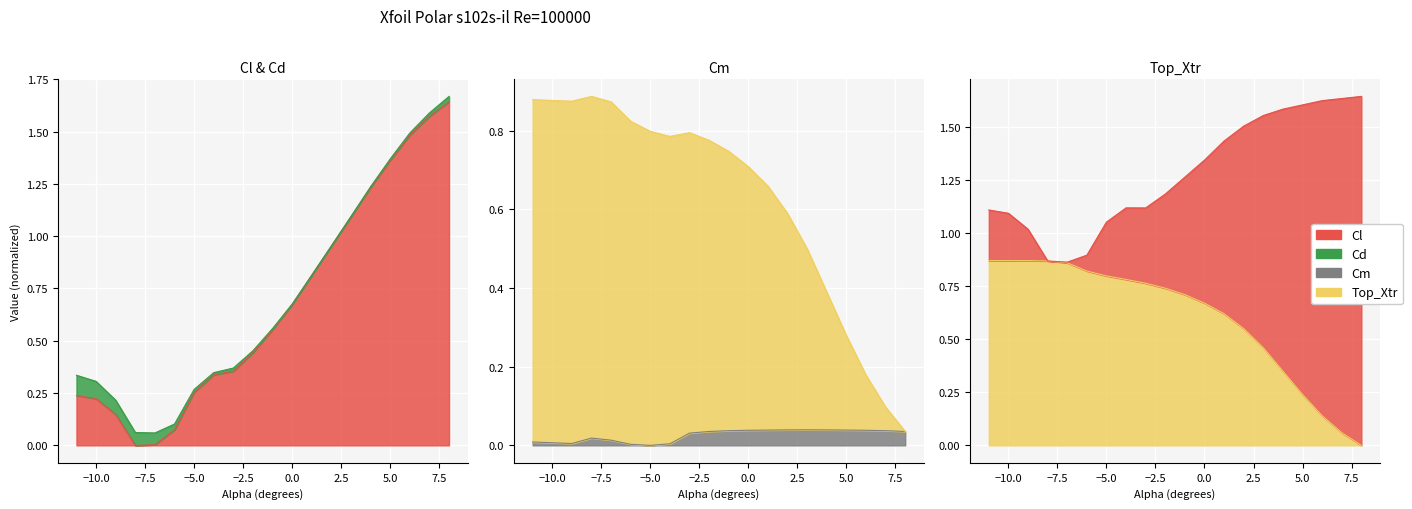

At which label does Cl reach its peak?

8.0